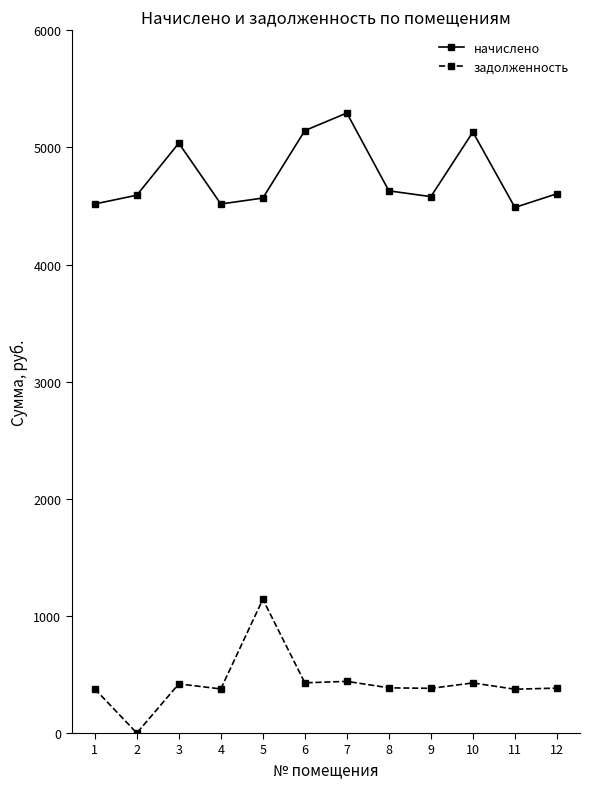

At how many categories does at least one series exceed 1954?

12